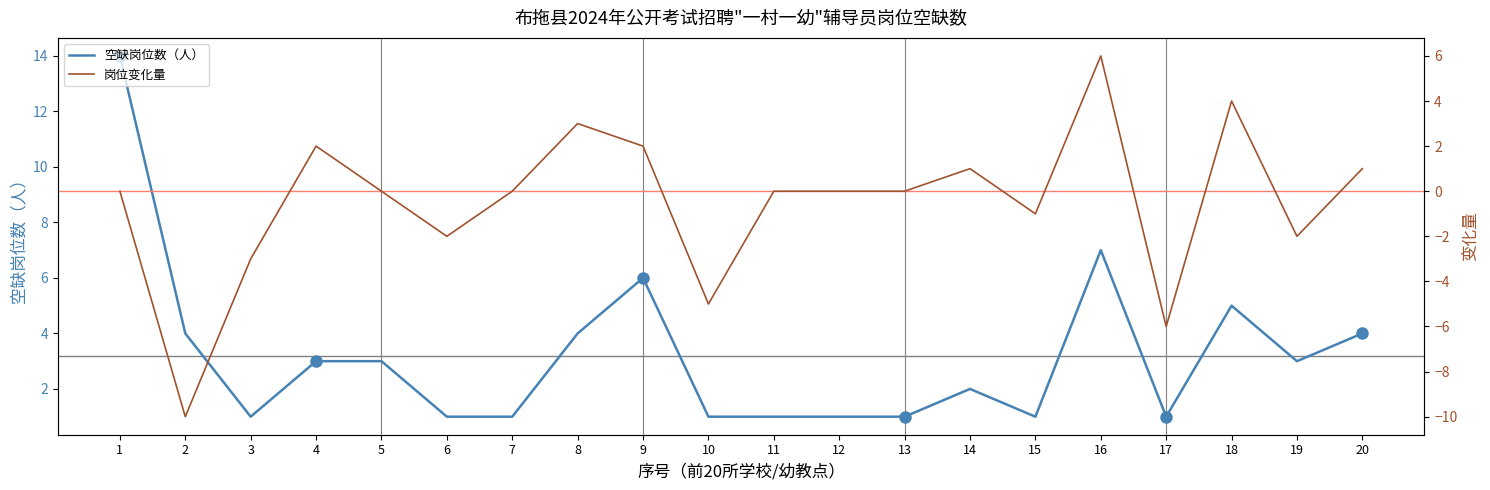

How many categories are shown in the chart?

20